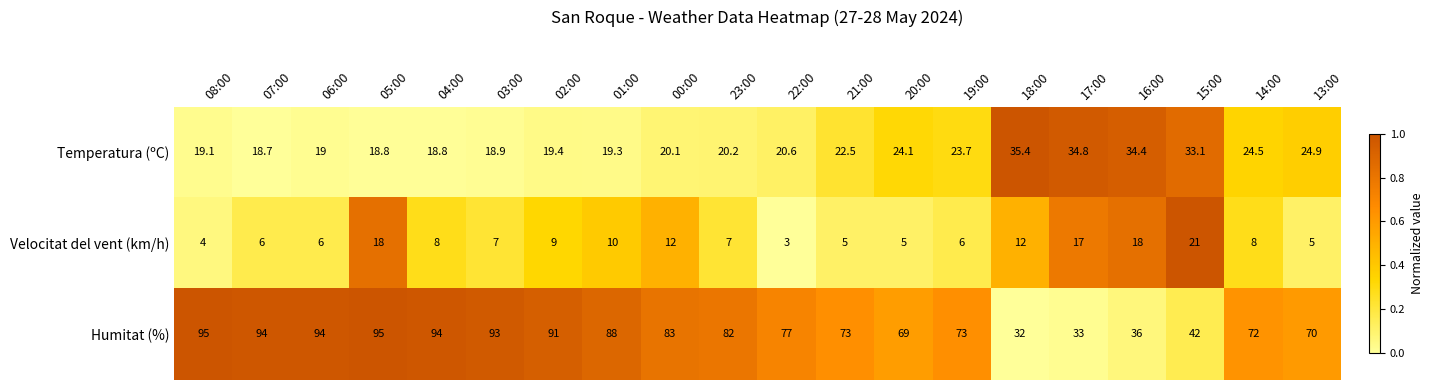

List the series in order of their peak value, highest first.

Humitat (%), Temperatura (ºC), Velocitat del vent (km/h)